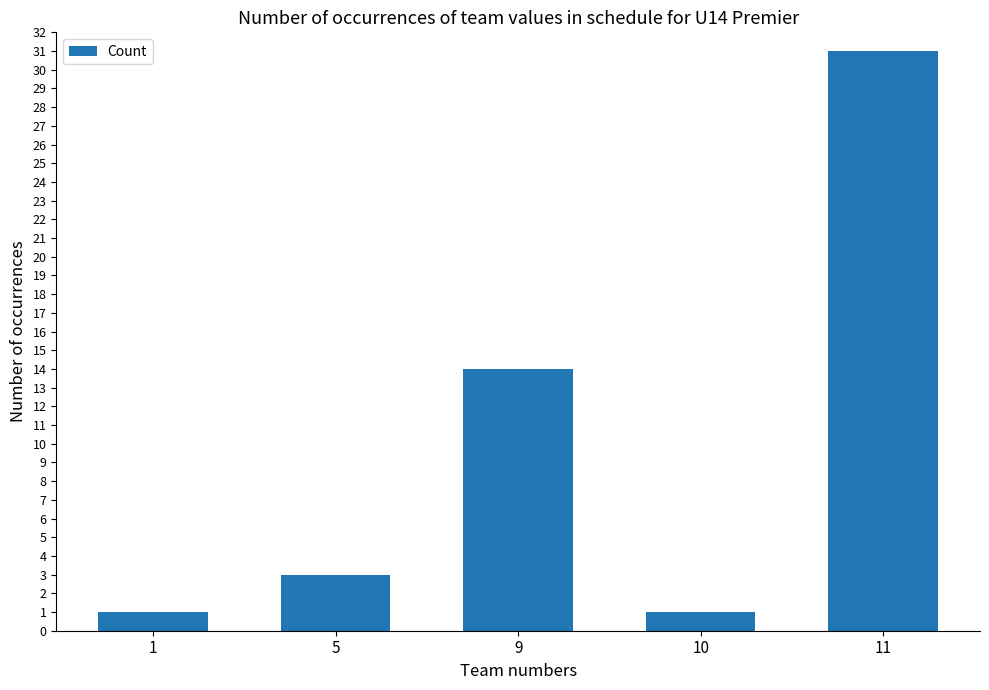

What is the sum of the values at 11 and 1?

32